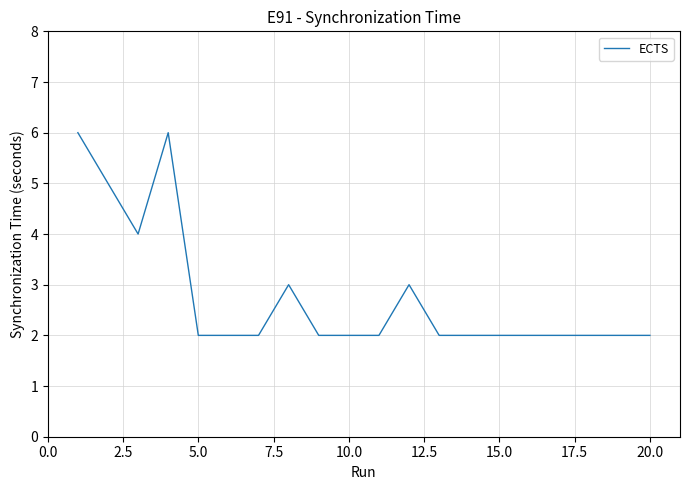

How many lines are shown in the chart?

1